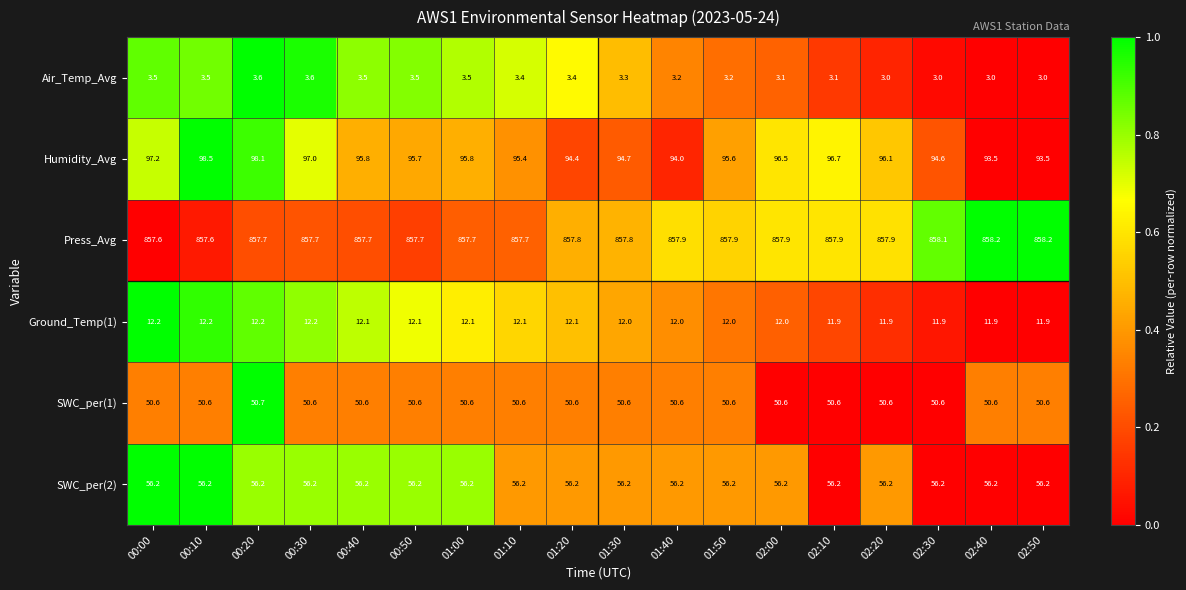

At 01:10, list the series in order from largest to smallest.

Press_Avg, Humidity_Avg, SWC_per(2), SWC_per(1), Ground_Temp(1), Air_Temp_Avg